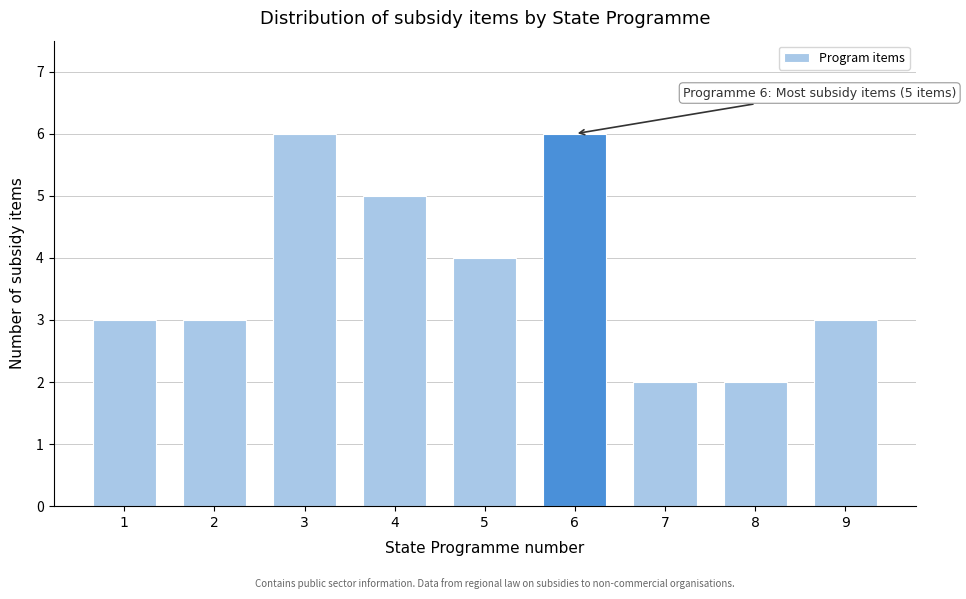

Reading left to right, extract all data points from this chart.

3	3	6	5	4	6	2	2	3